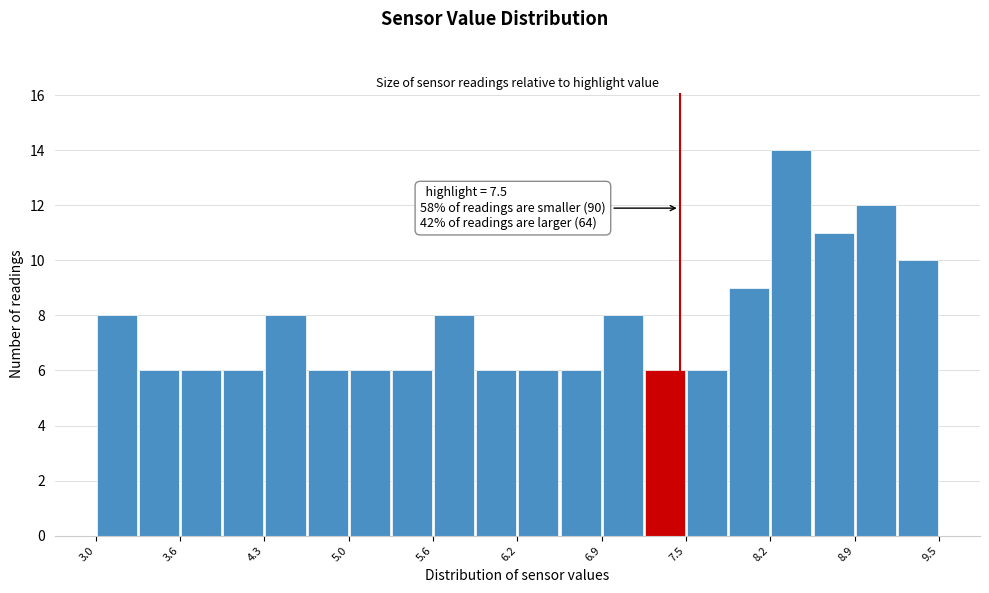

Read against the x-axis, roughly where is the centre of the tallest bar?

8.4